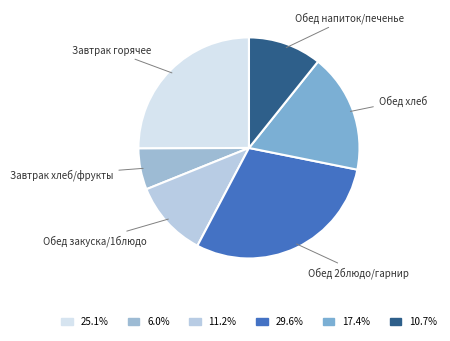

What is the largest slice in the pie chart?

Обед 2блюдо/гарнир